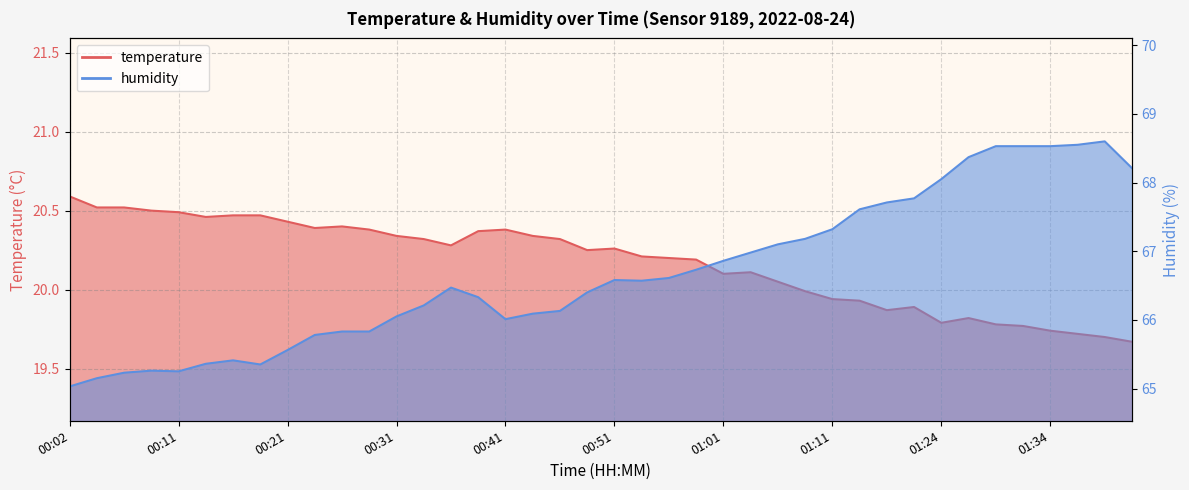

The value of humidity at 00:24 is 110.5. True or false?

False